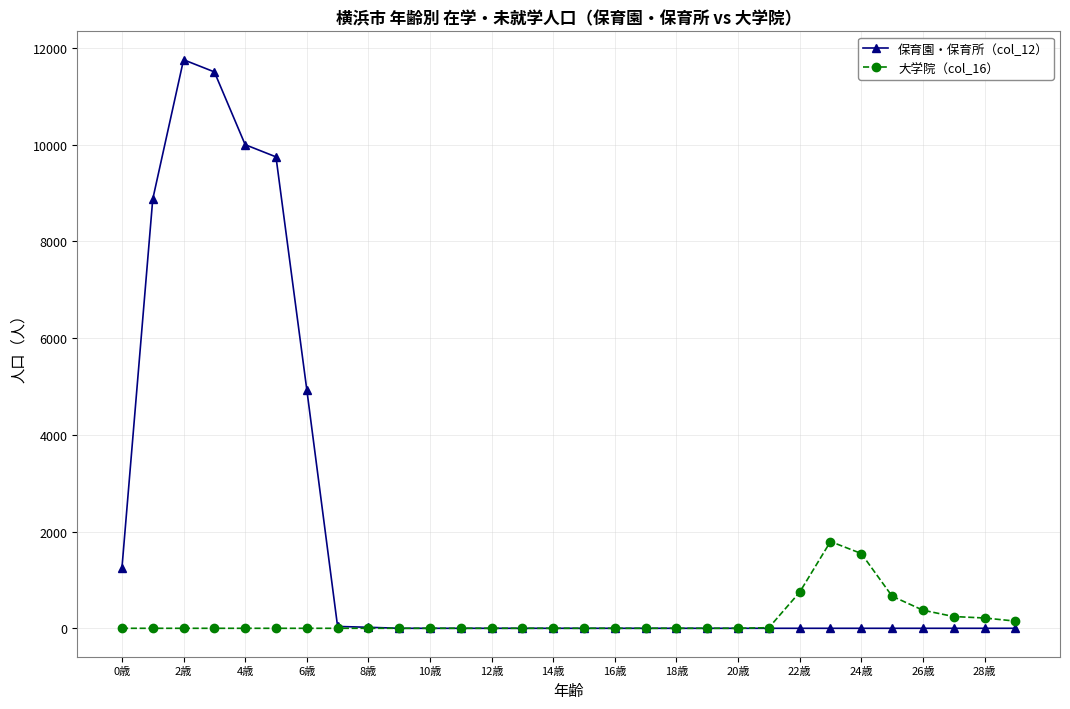

At how many categories does at least one series exceed 4626?

6